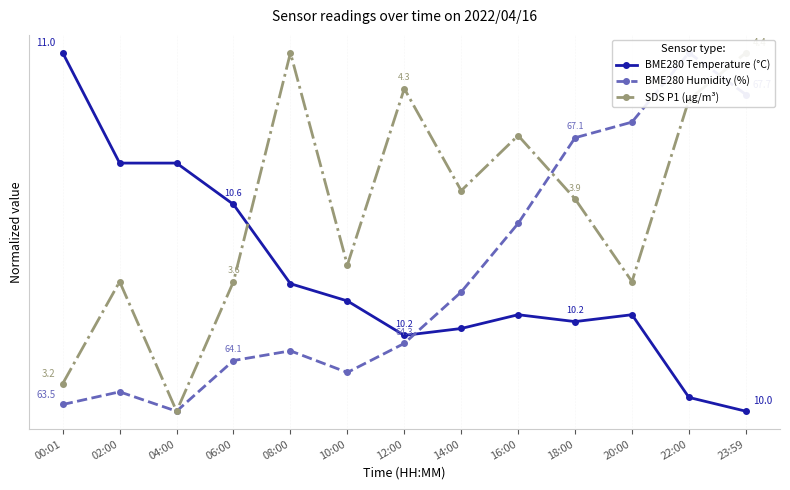

True or false: BME280 Humidity (%) has more than 0 points higher than both neighbors.

True